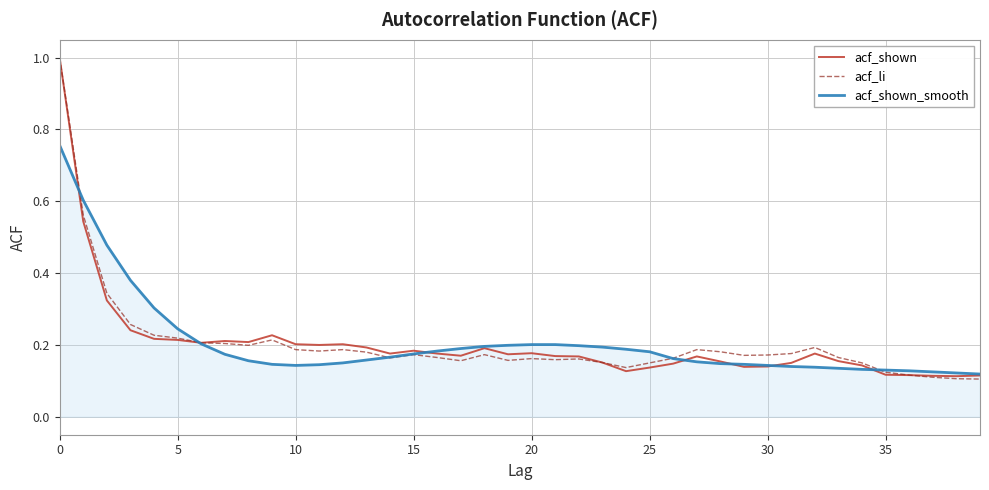

In acf_li, how many points are higher than both neighbors (excluding endpoints)?

8